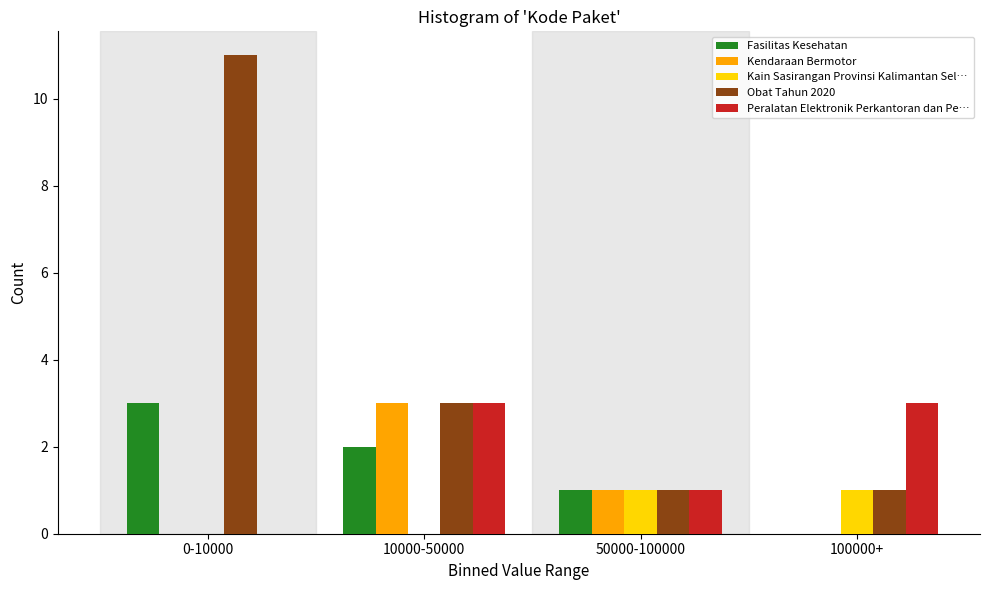

Reading left to right, what are all the values shown in this chart?

Fasilitas Kesehatan: 0-10000=3	10000-50000=2	50000-100000=1	100000+=0
Kendaraan Bermotor: 0-10000=0	10000-50000=3	50000-100000=1	100000+=0
Kain Sasirangan Provinsi Kalimantan Sel…: 0-10000=0	10000-50000=0	50000-100000=1	100000+=1
Obat Tahun 2020: 0-10000=11	10000-50000=3	50000-100000=1	100000+=1
Peralatan Elektronik Perkantoran dan Pe…: 0-10000=0	10000-50000=3	50000-100000=1	100000+=3